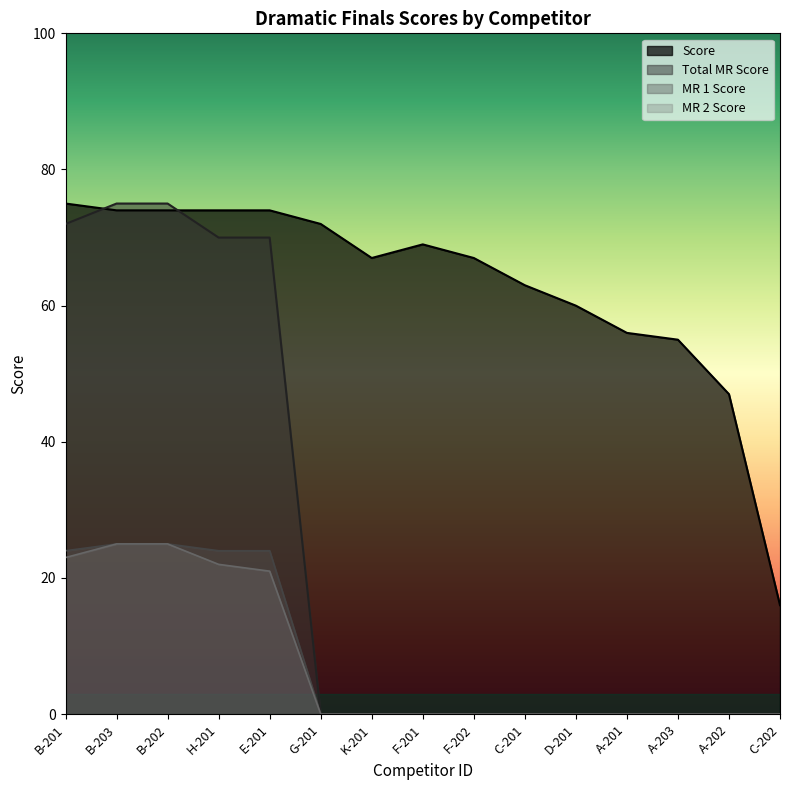

Which series has the largest total across all categories?

Score